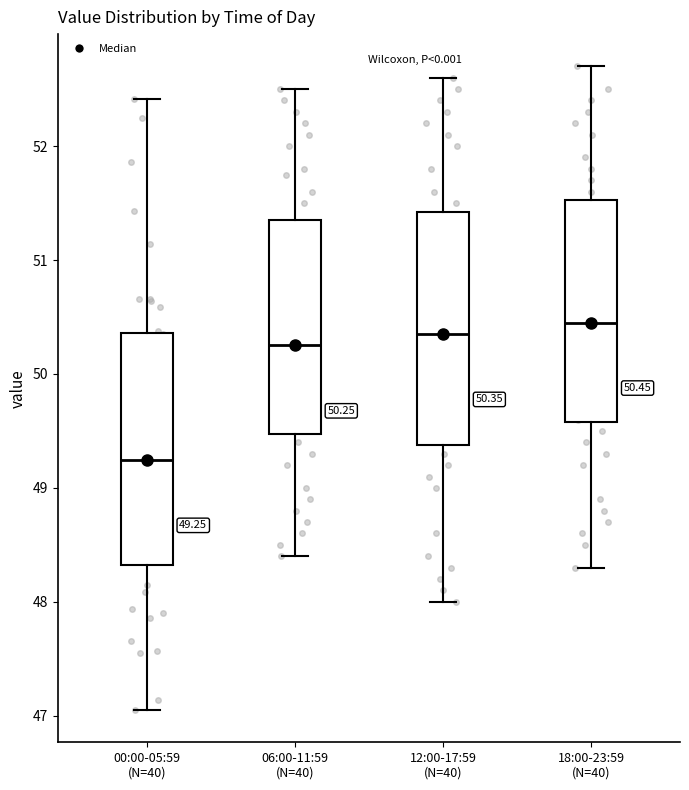

Which box's median line is the highest?

18:00-23:59 (N=40)